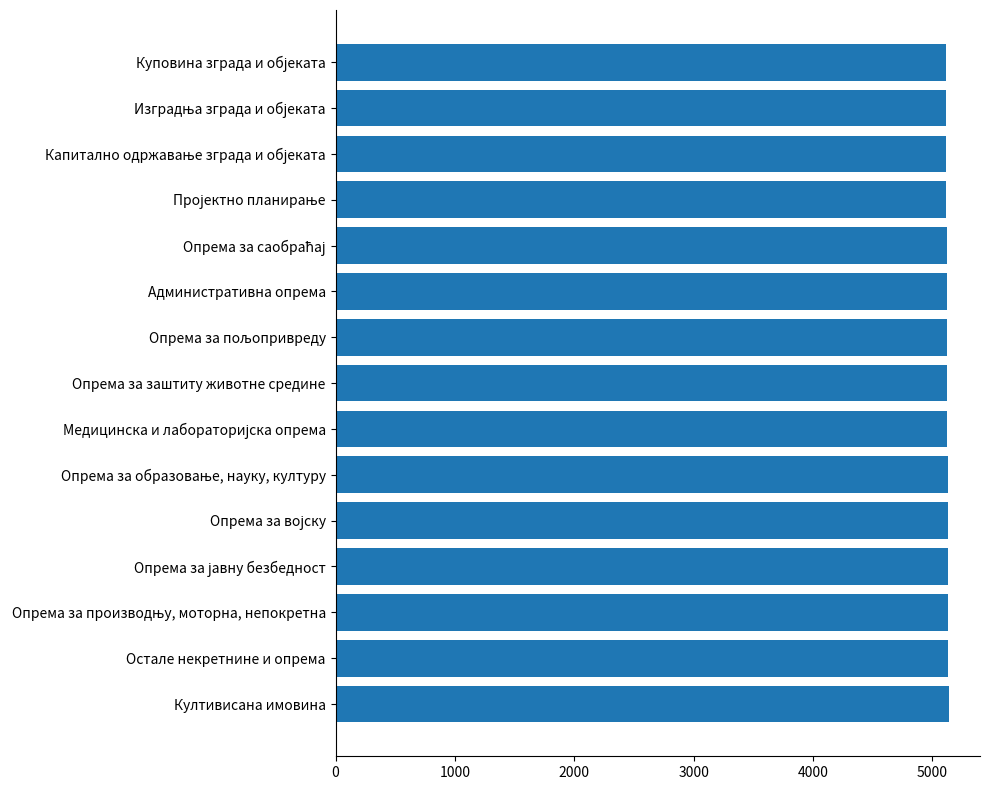

What is the ratio of the value at Опрема за заштиту животне средине to the value at Култивисана имовина?

1.0